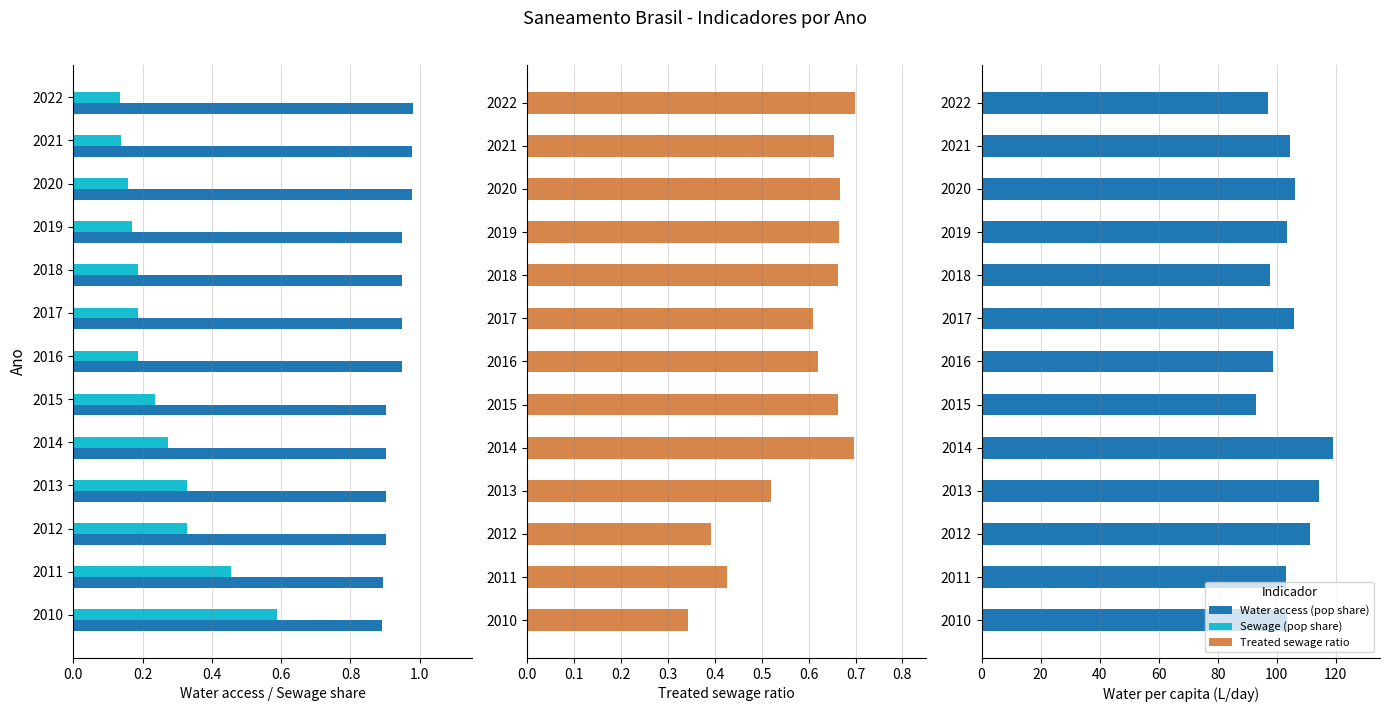

Which series changed the most between 2012 and 2015?

Water per capita (L/day)